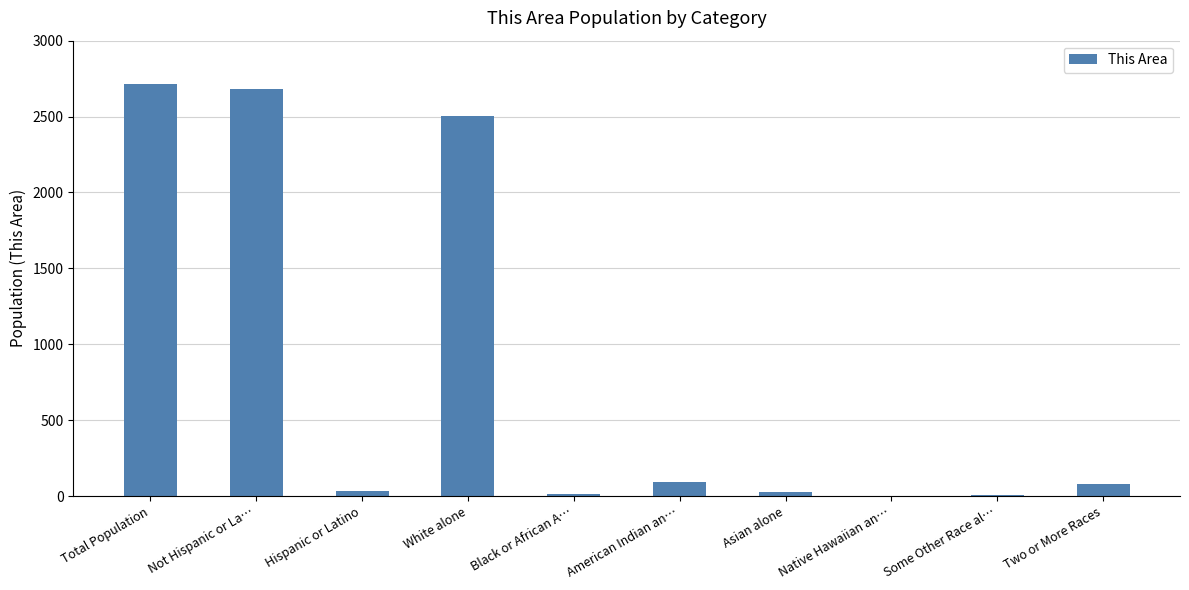

What is the sum of all values?

8151